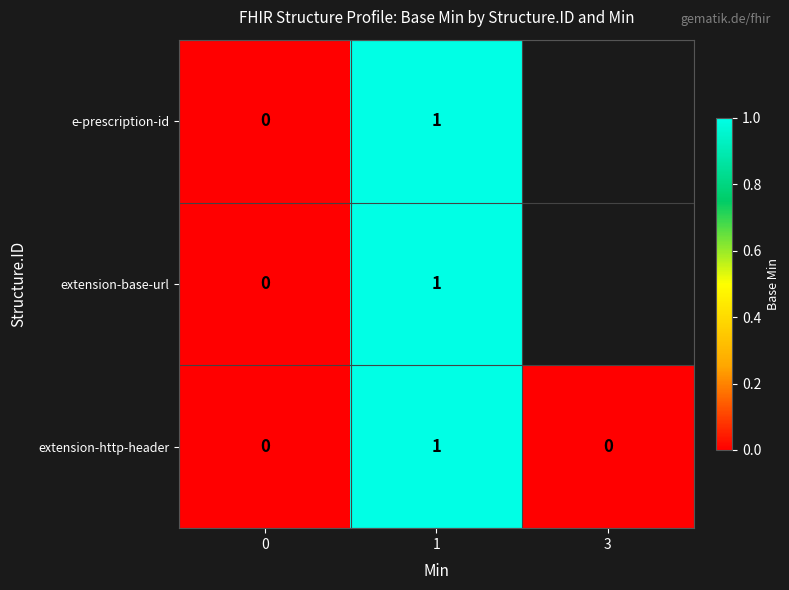

How many values in the extension-http-header series exceed 0?

1